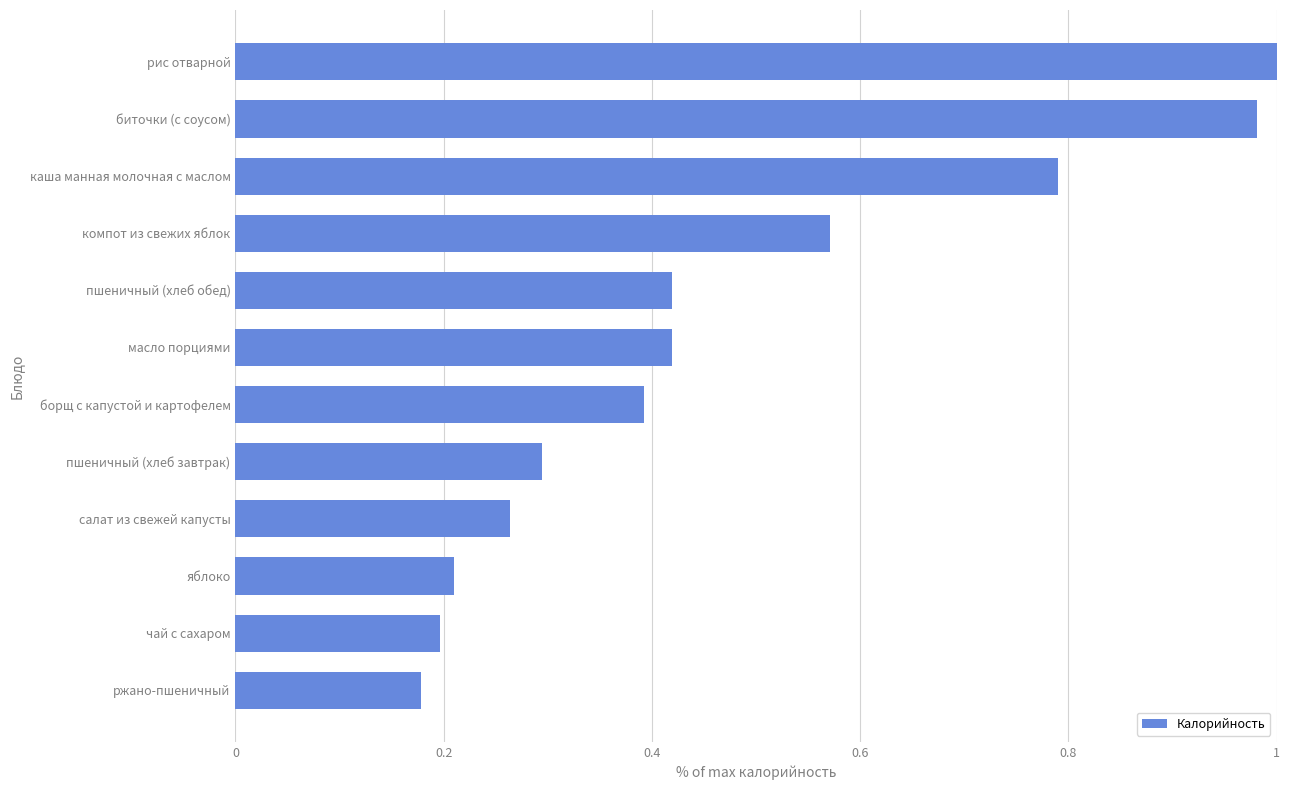

Count the number of categories in the chart.

12